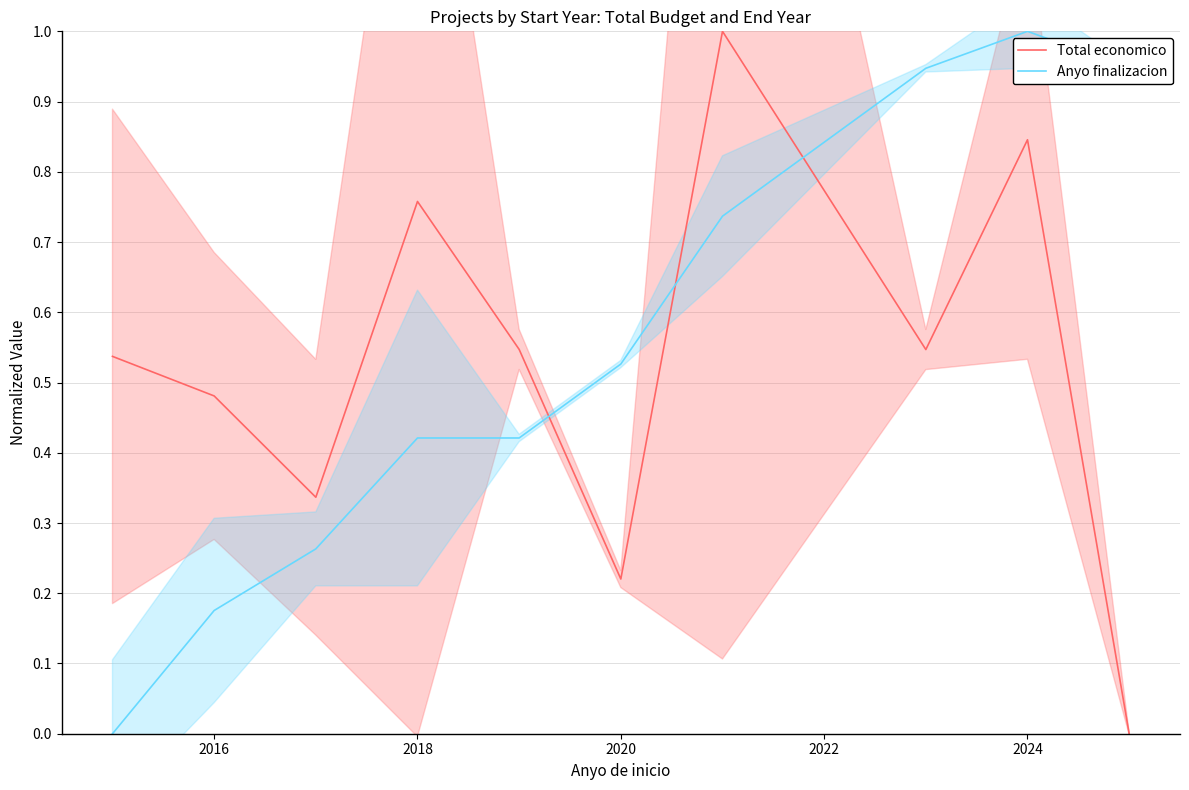

Is it true that Total economico equals 1.0 at 2018?

False